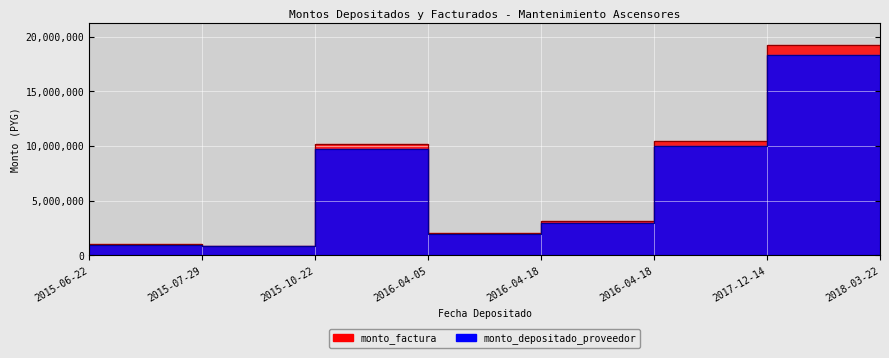

What is the label of the 7th point from the right?

2015-07-29